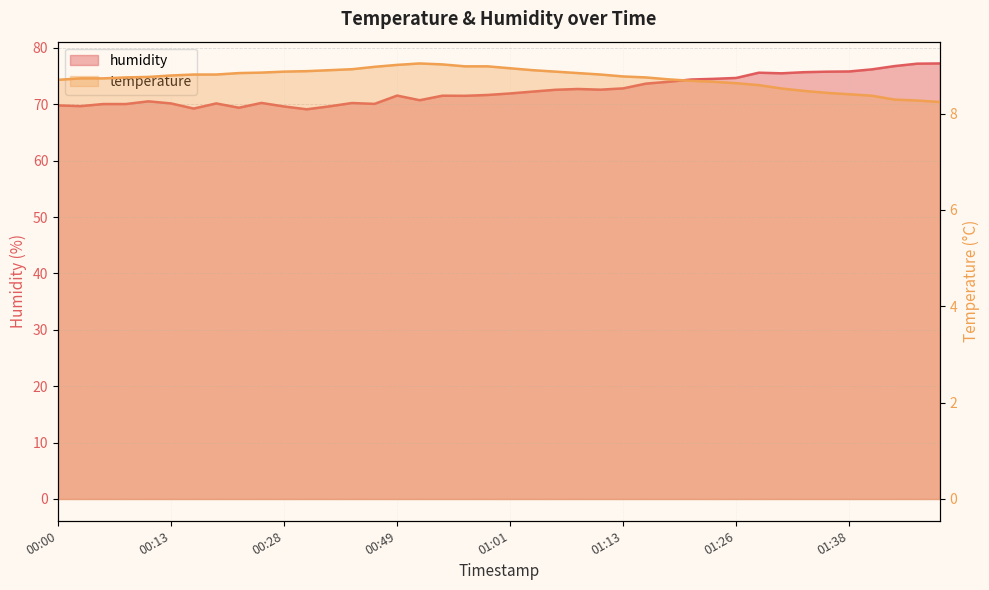

Which series changed the most between 00:20 and 00:38?

temperature